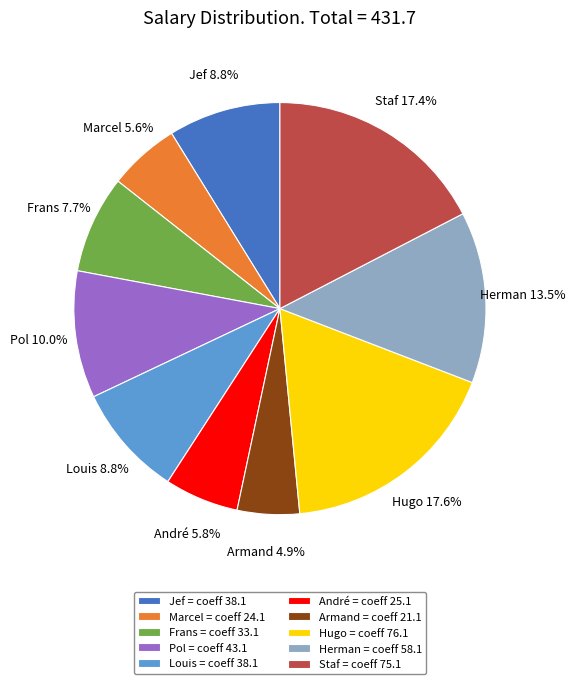

Between Hugo and Jef, which is larger?

Hugo